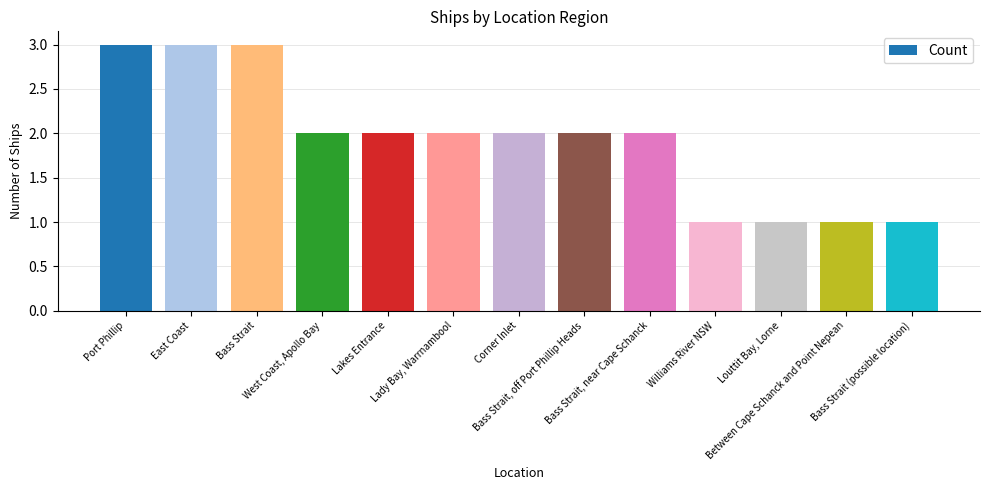

What is the difference between the maximum and minimum values?

2